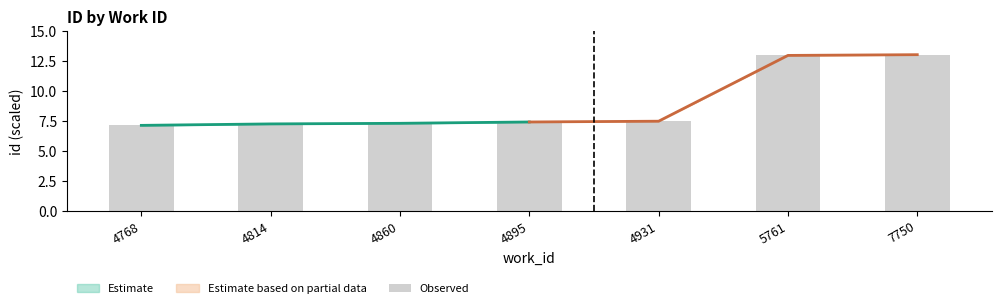

List the labels in order of value, largest first.

7750, 5761, 4931, 4895, 4860, 4814, 4768